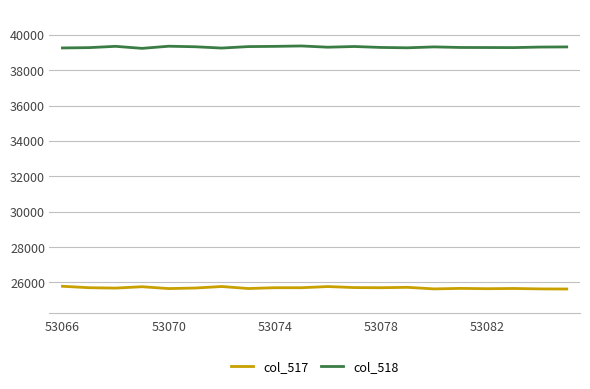

True or false: col_517 and col_518 cross at least once.

False